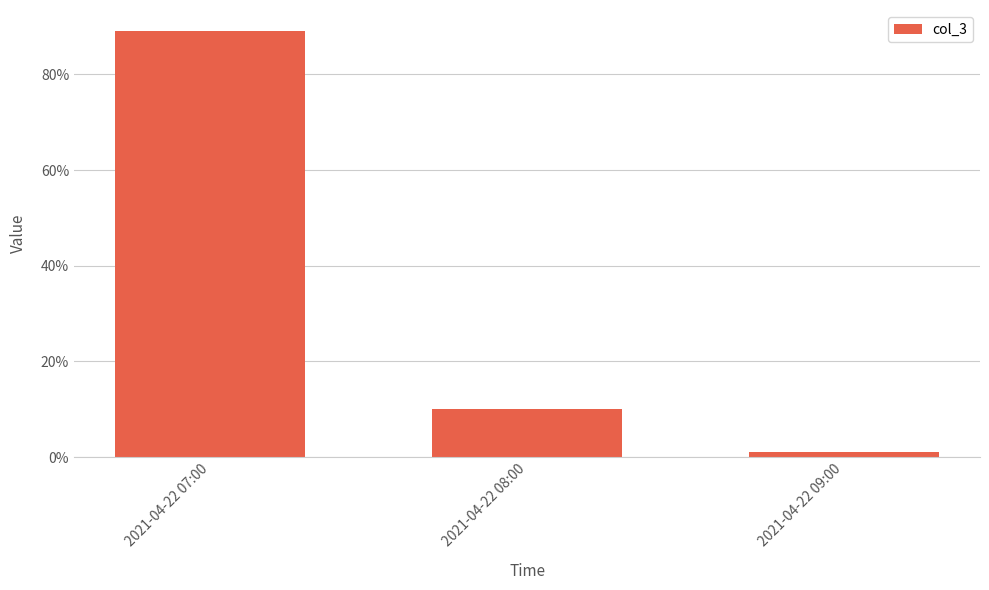

List the labels in order of value, smallest first.

2021-04-22 09:00, 2021-04-22 08:00, 2021-04-22 07:00